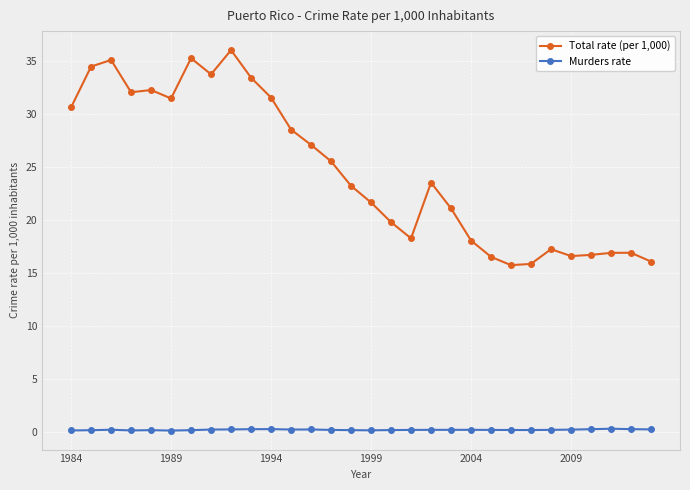

What is the difference between the second highest and minimum values in the Murders rate series?

0.1